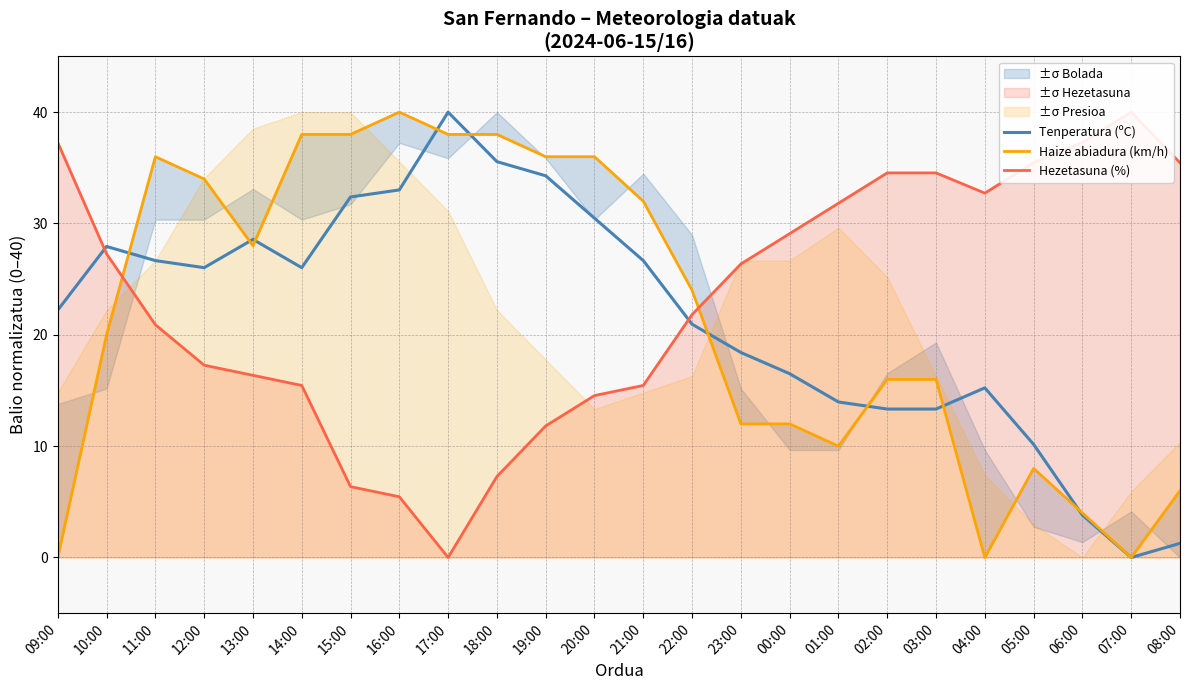

What is the value of the Hezetasuna (%) point at the 13th from the left?

15.5